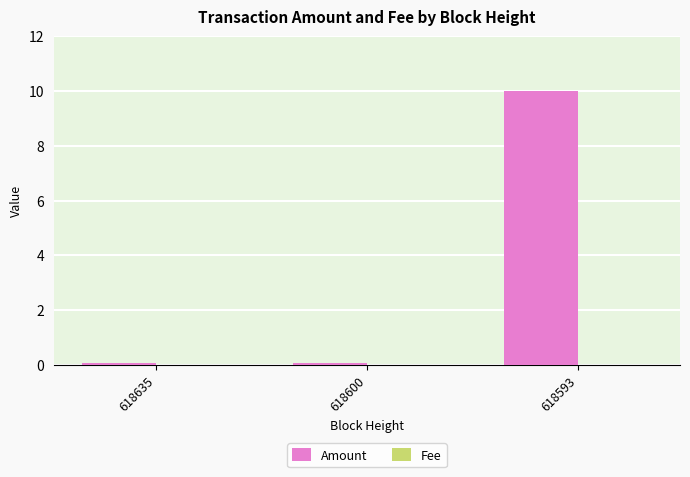

Which series changed the most between 618600 and 618593?

Amount